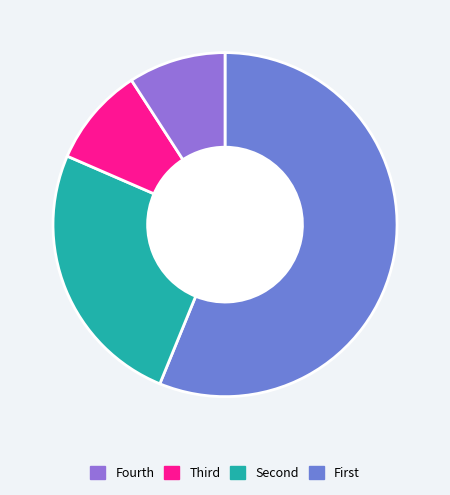

Is there a majority slice in this chart?

Yes